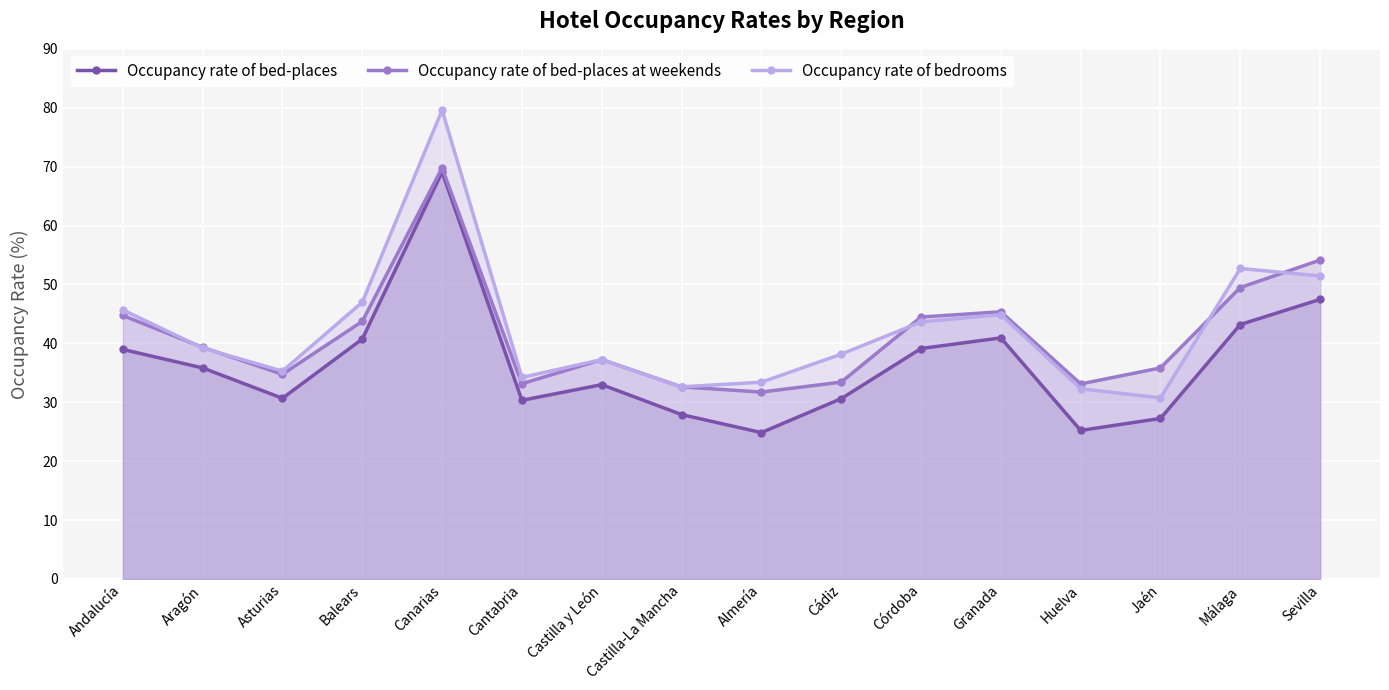

At which label does Occupancy rate of bedrooms first exceed 39?

Andalucía